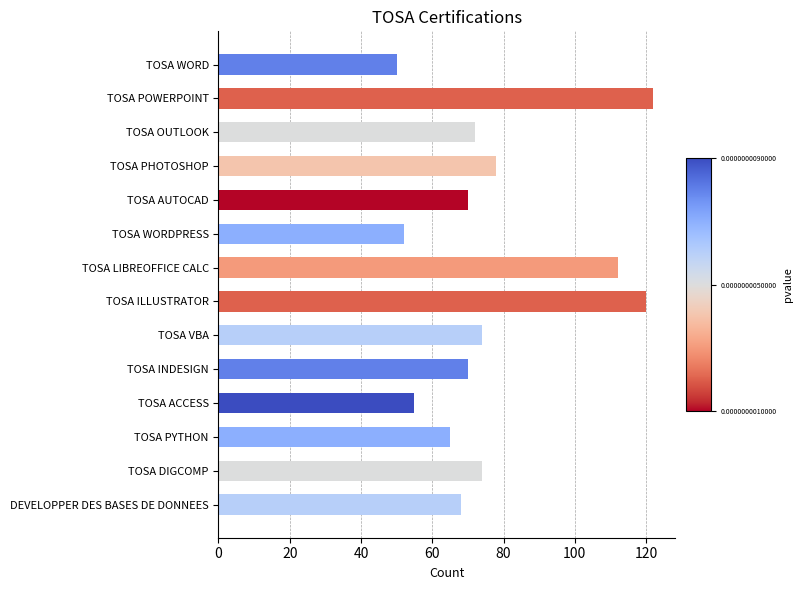

True or false: the data shows 15 at TOSA ACCESS.

False